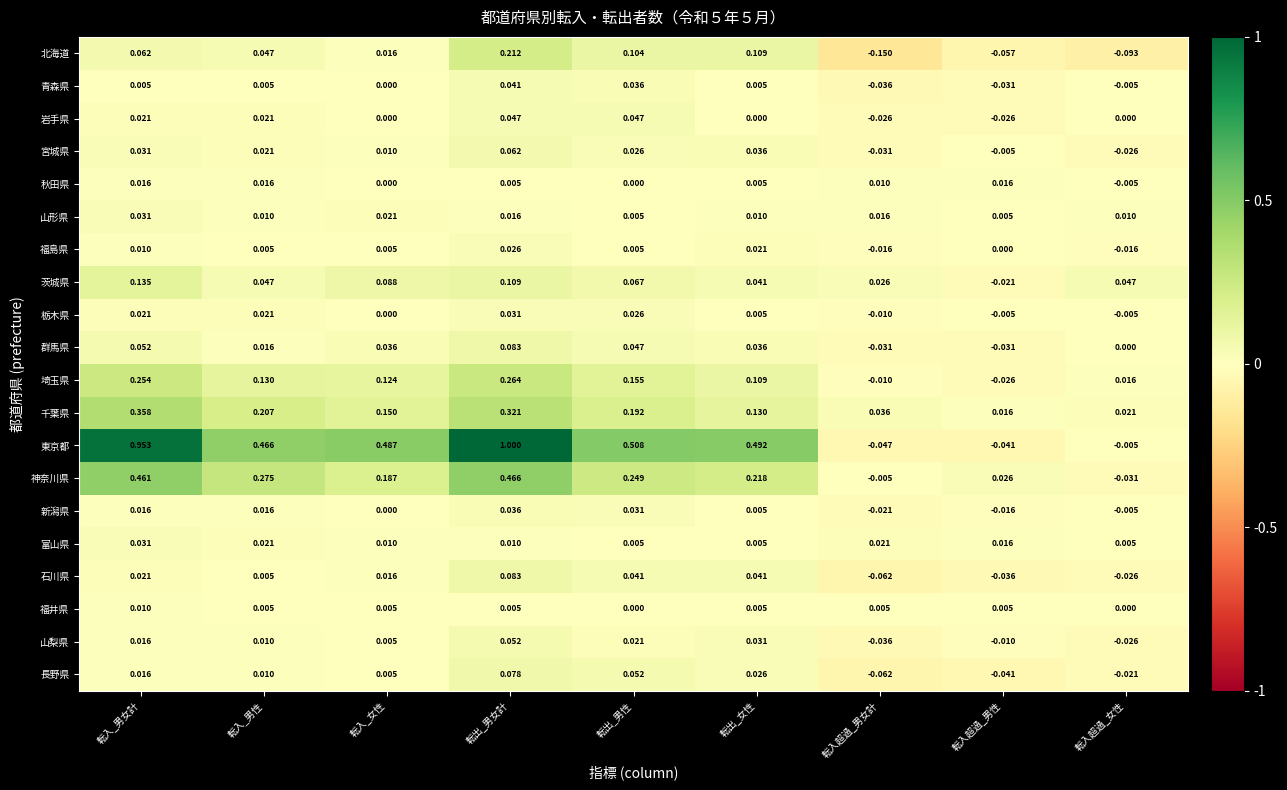

List the labels in order of 東京都 value, smallest first.

転入超過_男女計, 転入超過_男性, 転入超過_女性, 転入_男性, 転入_女性, 転出_女性, 転出_男性, 転入_男女計, 転出_男女計